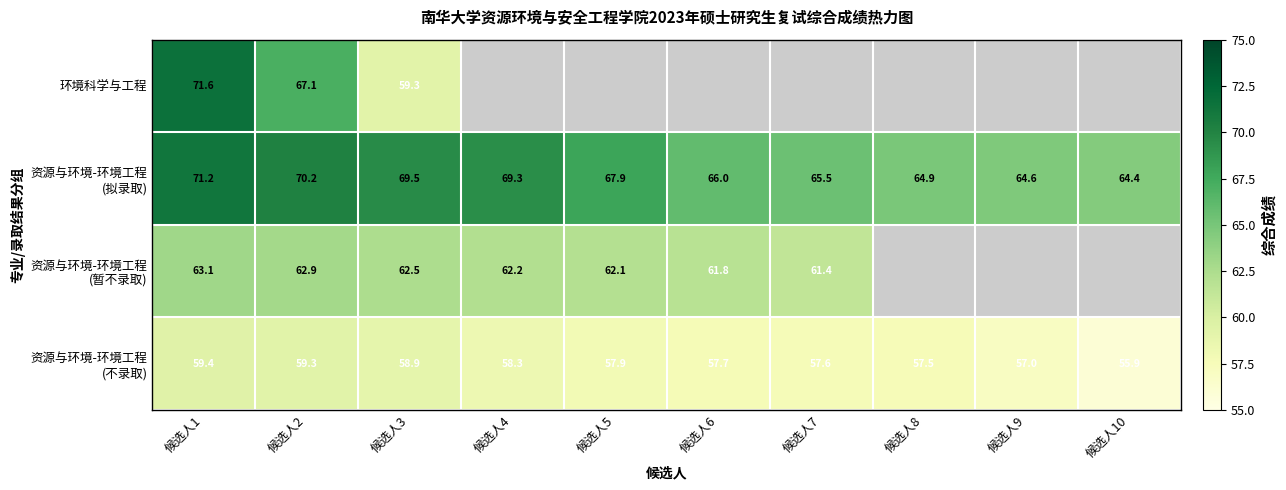

At 候选人8, list the series in order from largest to smallest.

环境科学与工程, 资源与环境-环境工程 (拟录取), 资源与环境-环境工程 (暂不录取), 资源与环境-环境工程 (不录取)